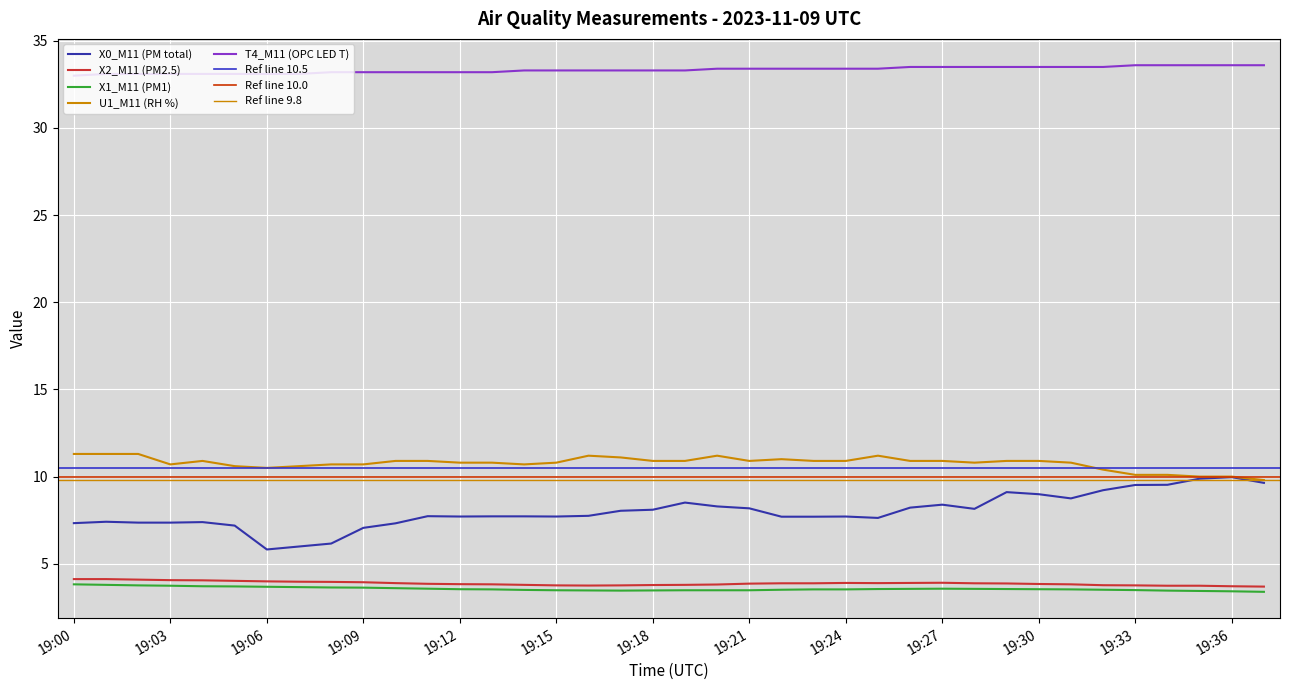

Which series has the largest range (max minus min)?

X0_M11 (PM total)